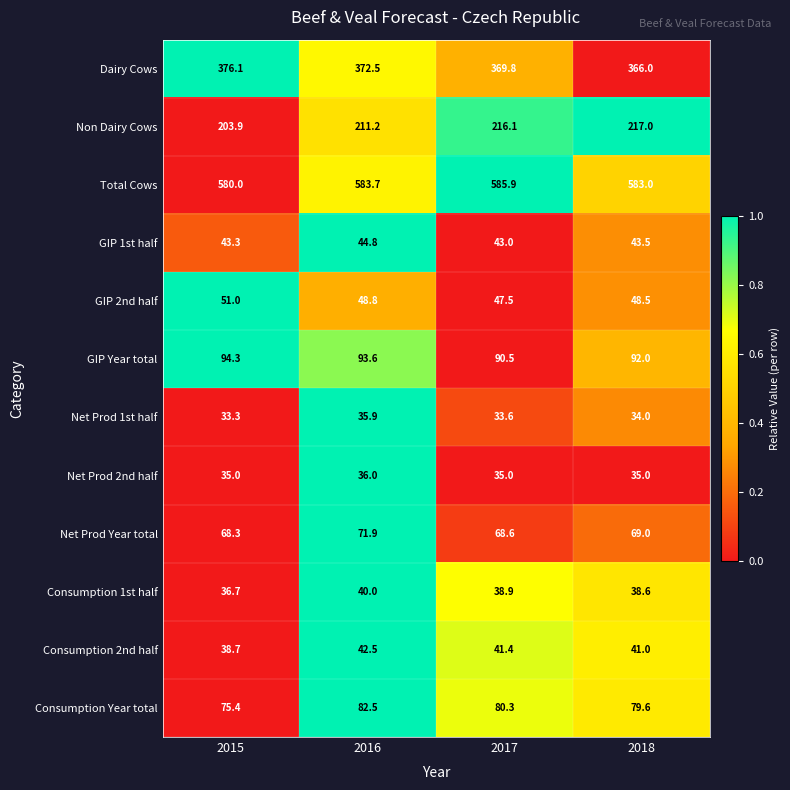

Where does the Net Prod 1st half series first go above 34?

2016